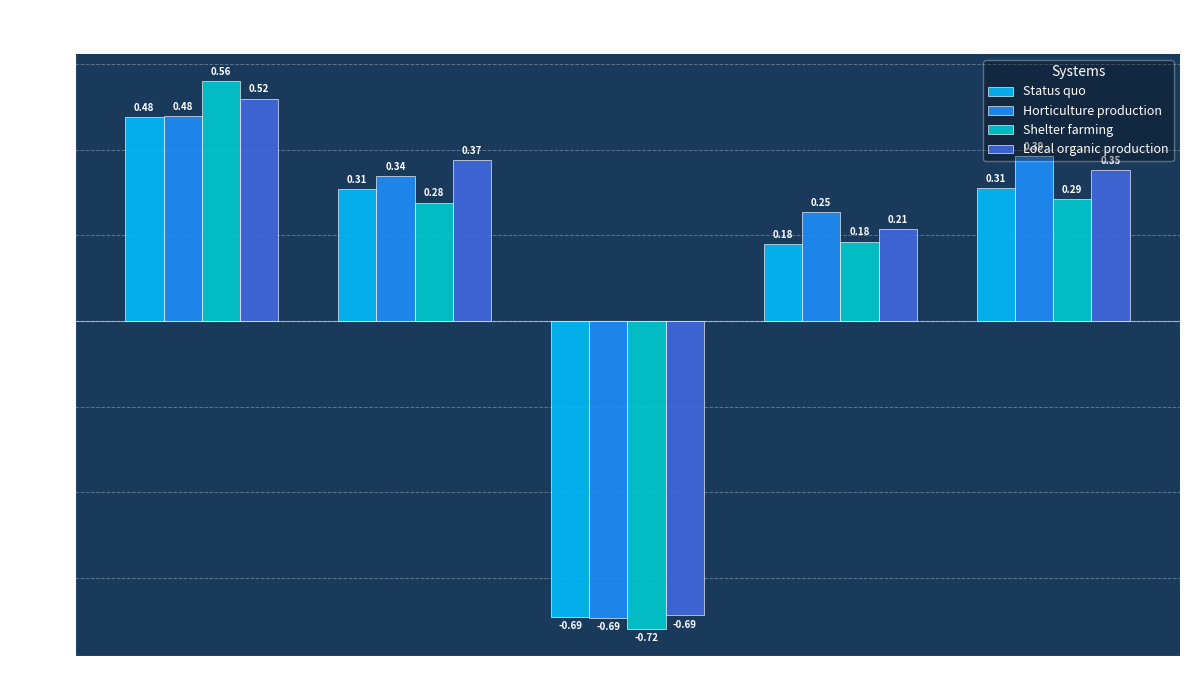

At which category is the sum across all series the highest?

SSP1